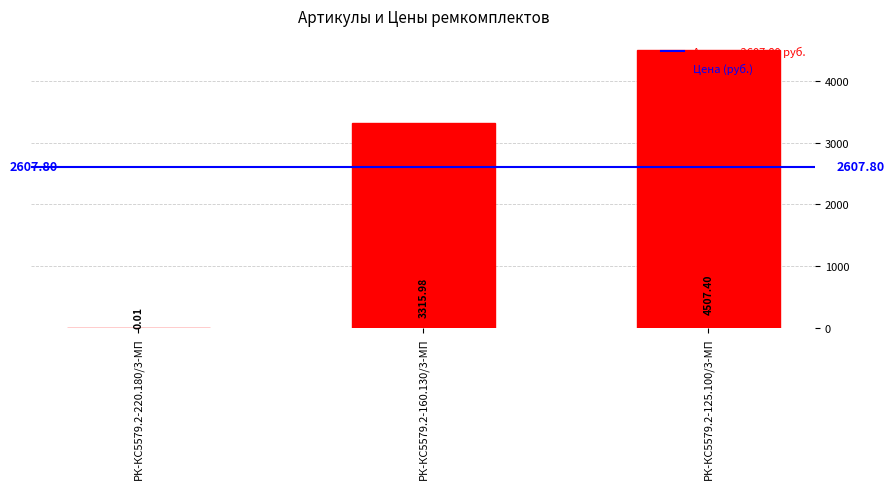

What is the sum of all values?

7823.4